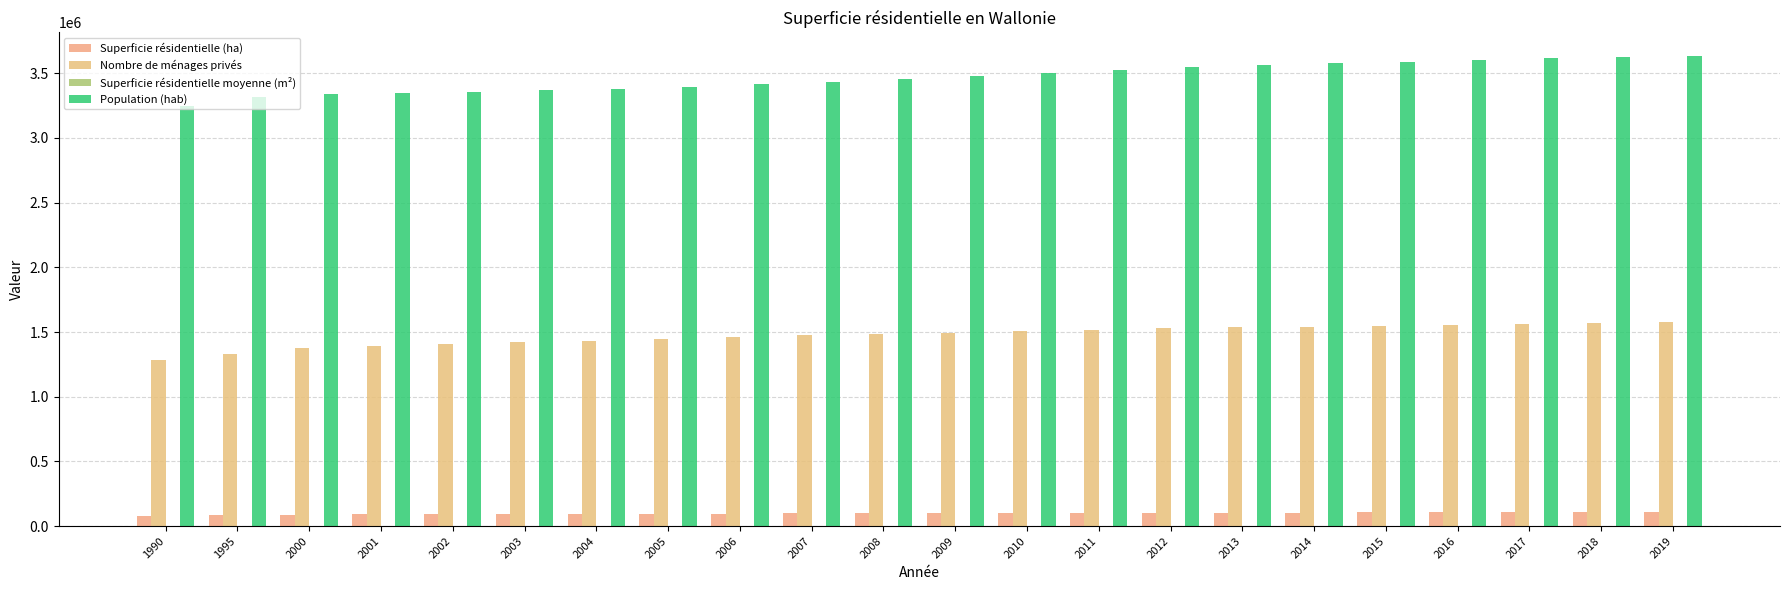

Is it true that Superficie résidentielle (ha) equals 104239.2 at 2013?

True